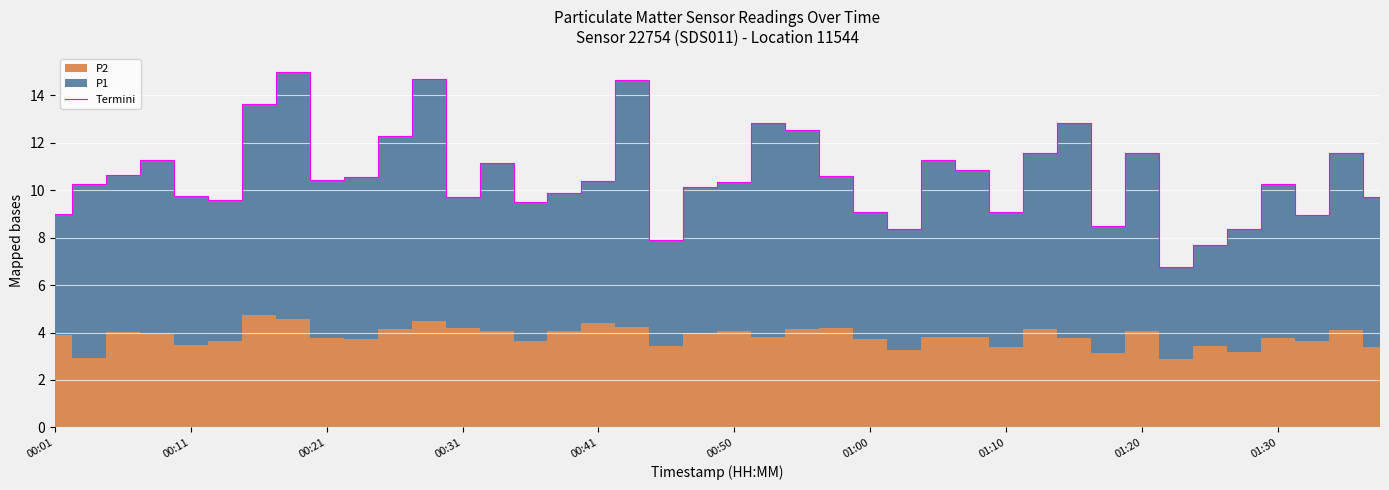

What is the change in value from 19 to 23?

+0.4